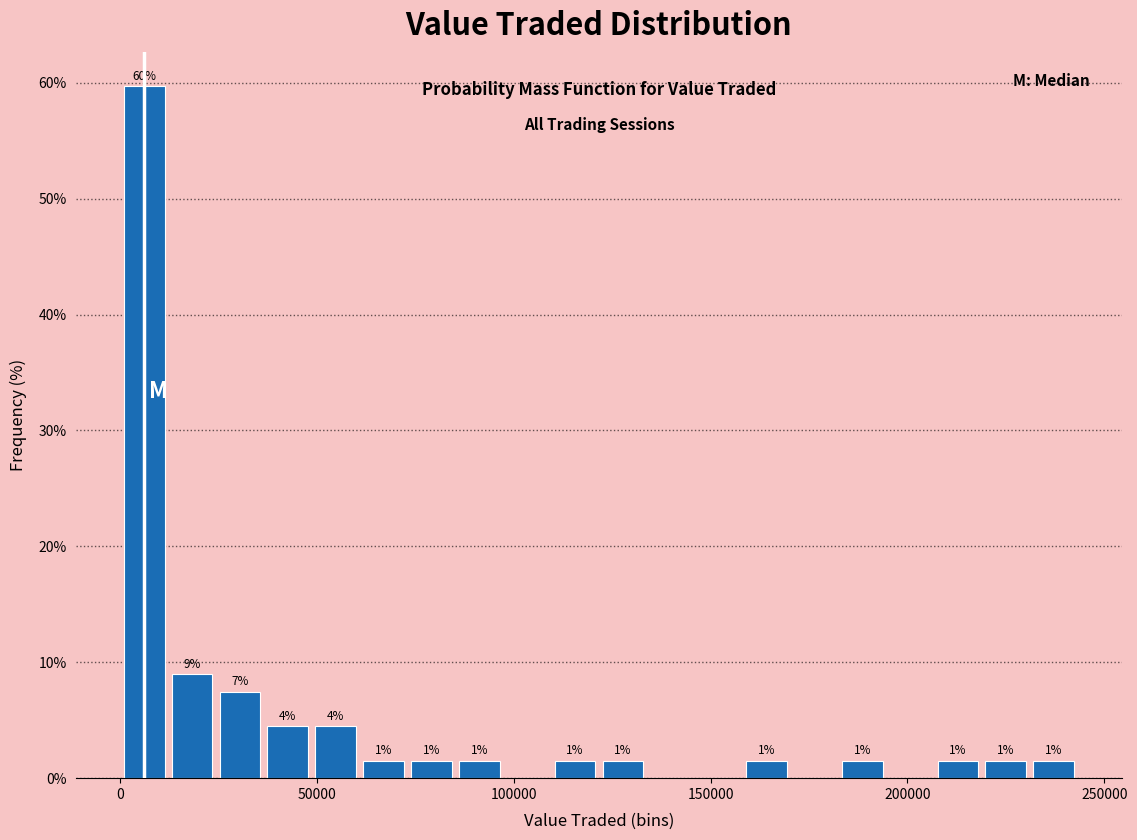

Around what value on the x-axis is the tallest bar? Give the approximate position of its centre, as read against the axis.

5000